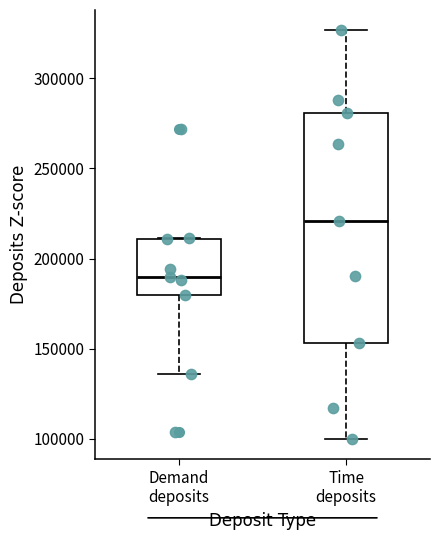

Which box is the tallest, from its lower edge to its upper edge?

Time deposits